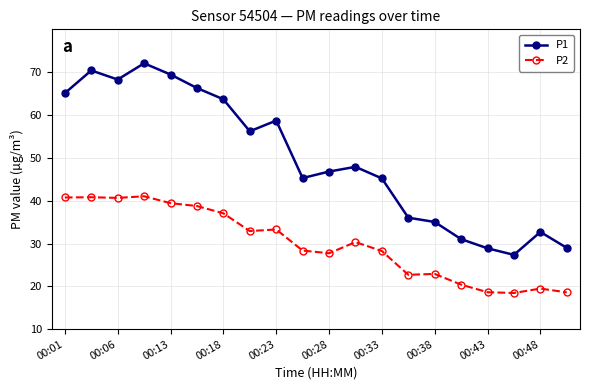

Does the chart have visible grid lines?

Yes